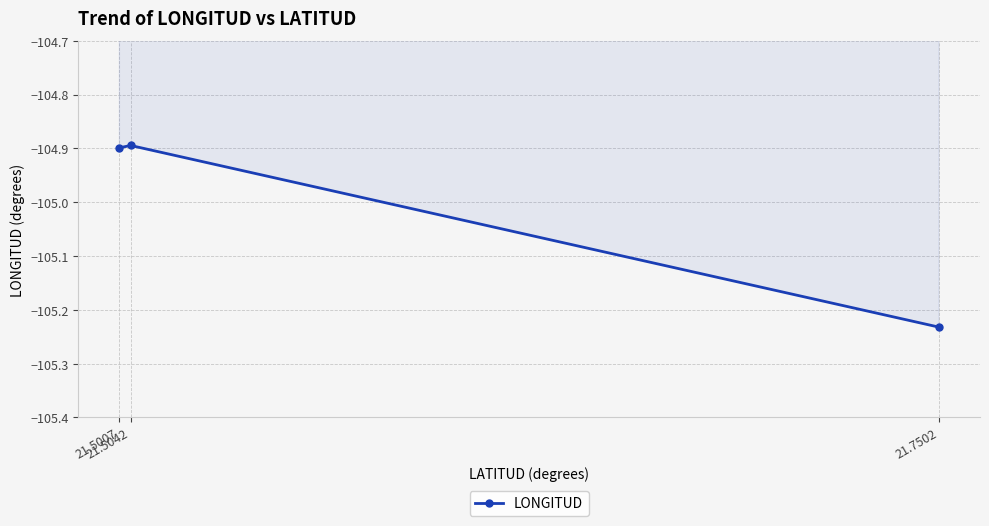

What is the sum of all values?

-315.0